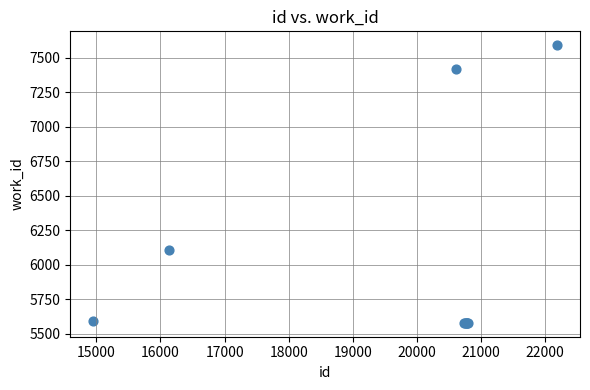

What Y value in the scatter plot is closest to 6584?

6107